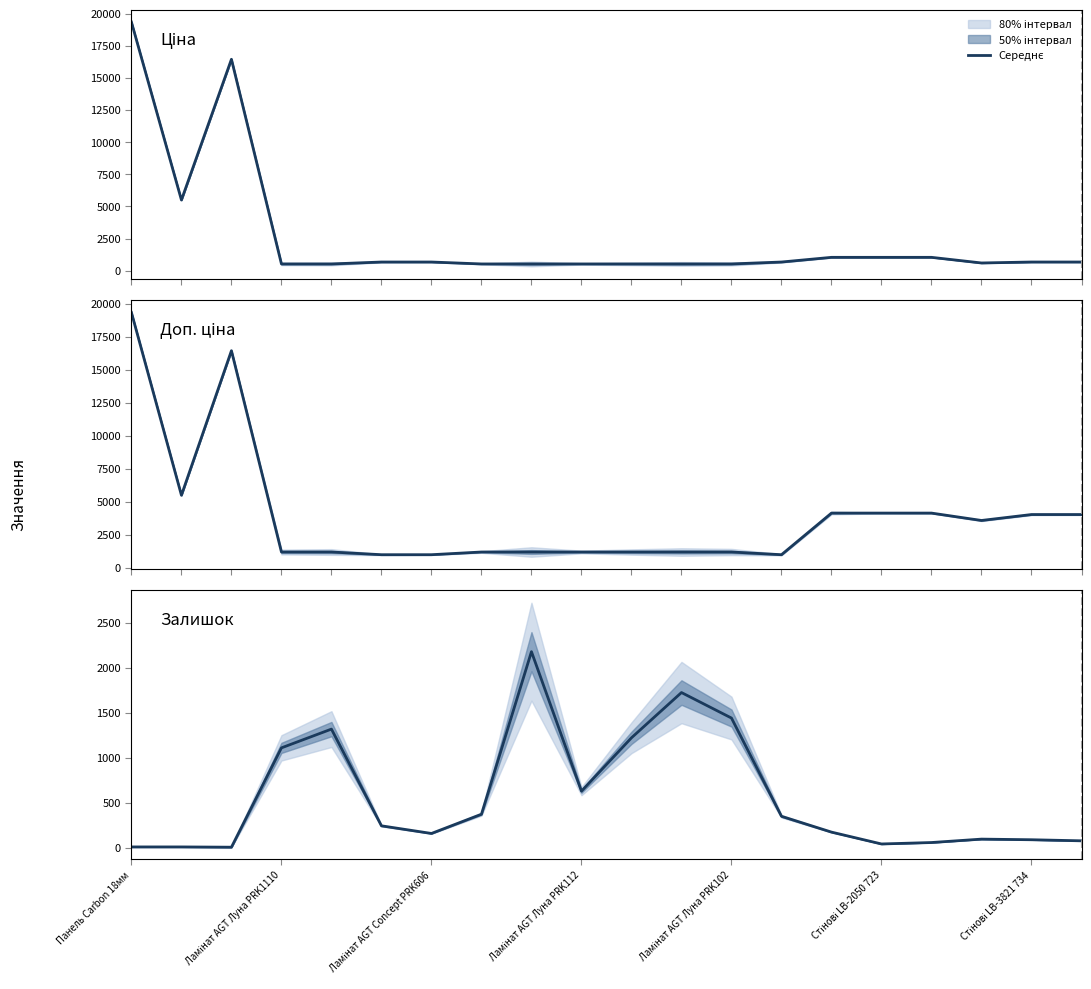

How many times do Ціна and Залишок cross each other?

4